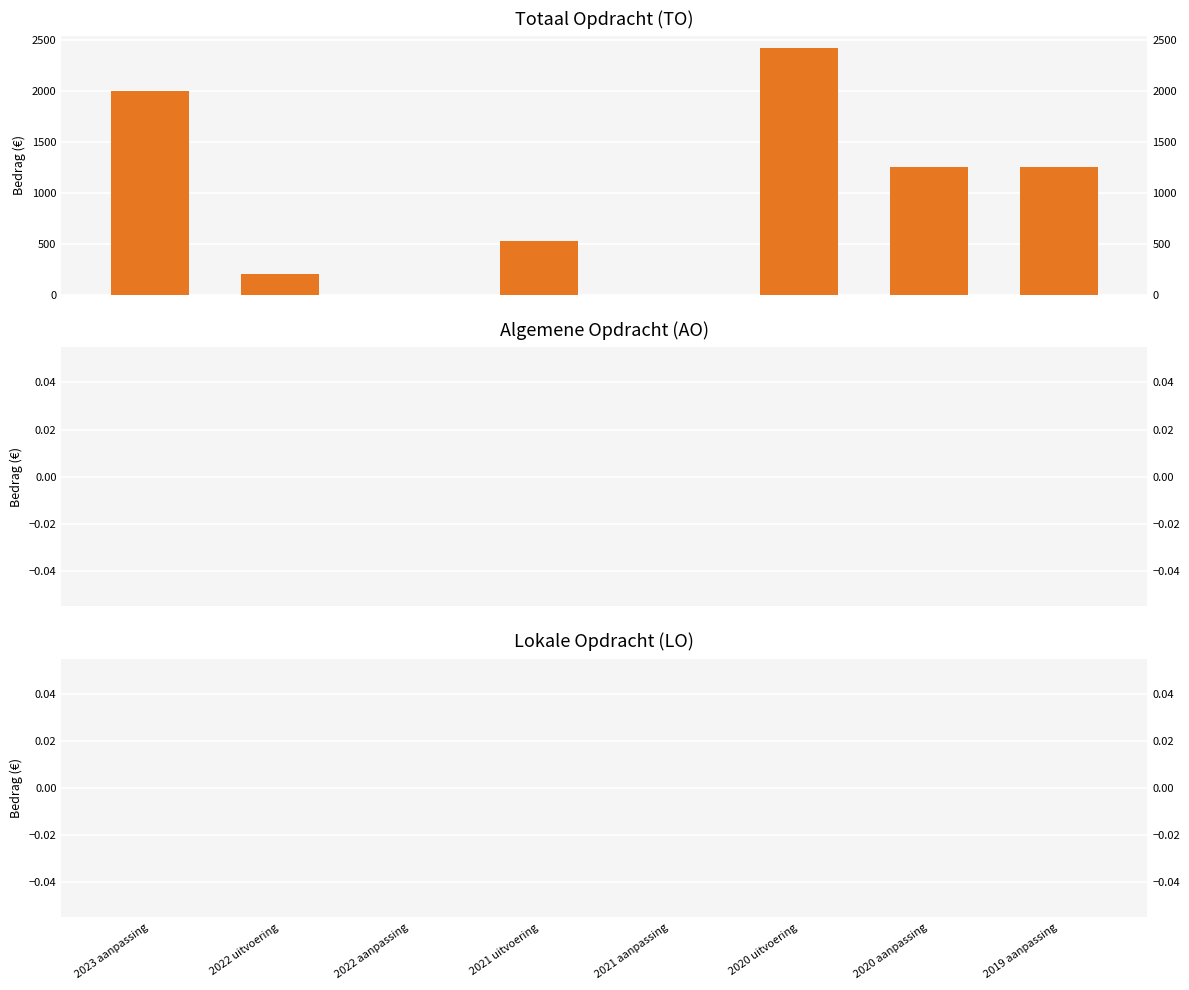

At which label does AO reach its minimum?

2023 aanpassing